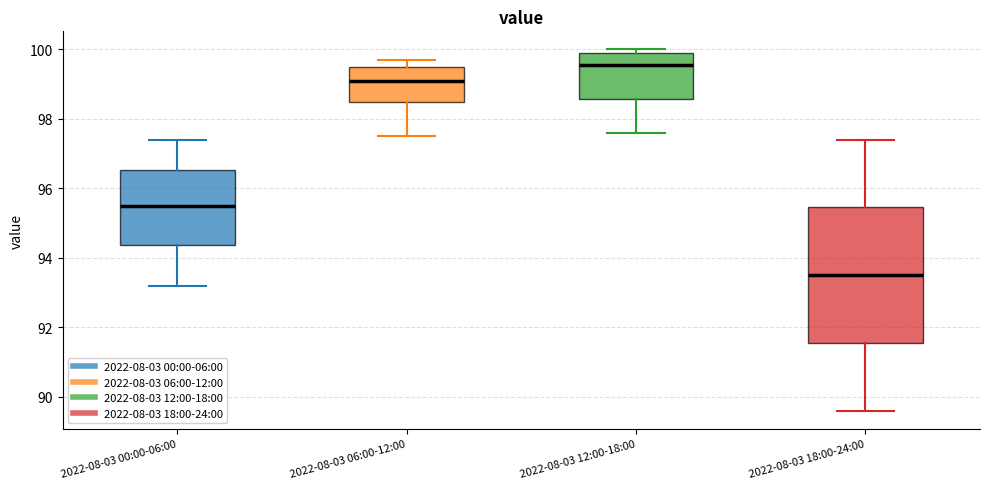

Where is the lower edge of the box for 2022-08-03 18:00-24:00 on the y-axis? The values are not printed on the chart, so give them approximately, as read against the axis.

91.6